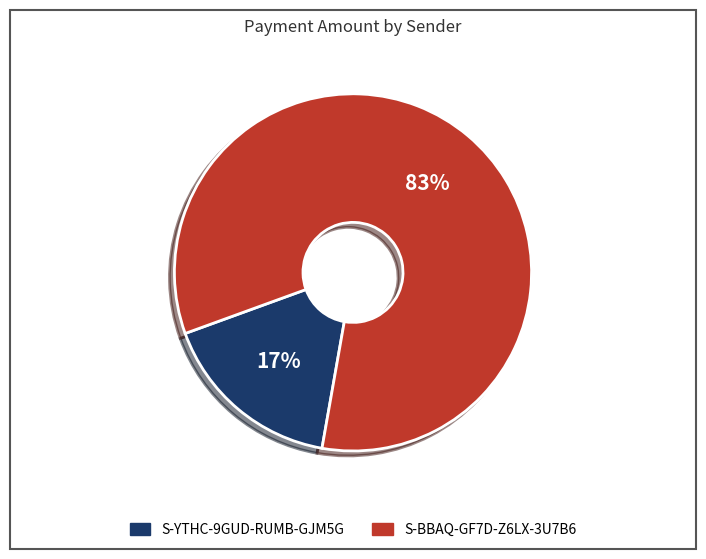

To the nearest percent, what portion does S-BBAQ-GF7D-Z6LX-3U7B6 represent?

83%